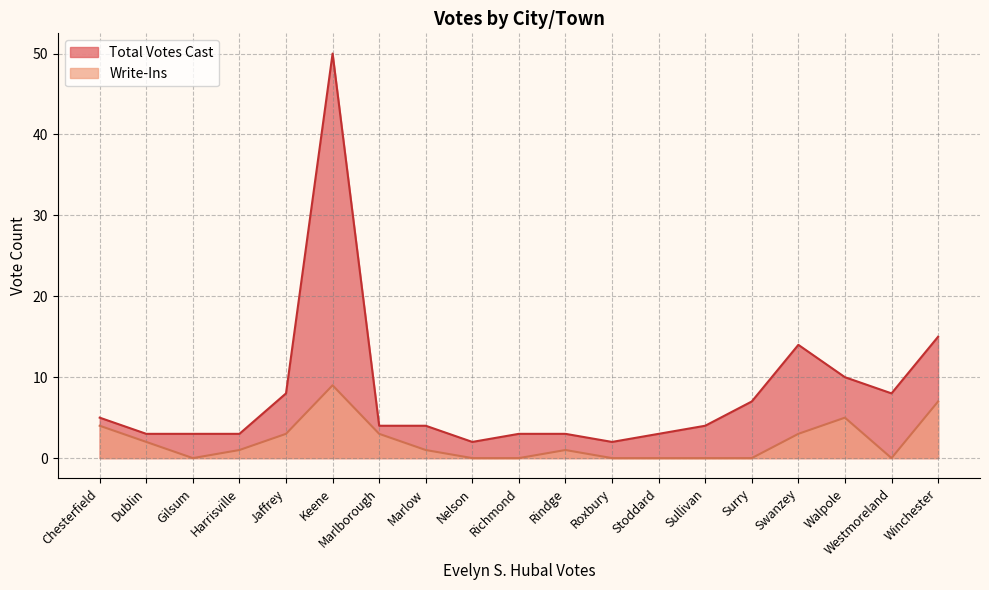

What is the total value across all series at Richmond?

3